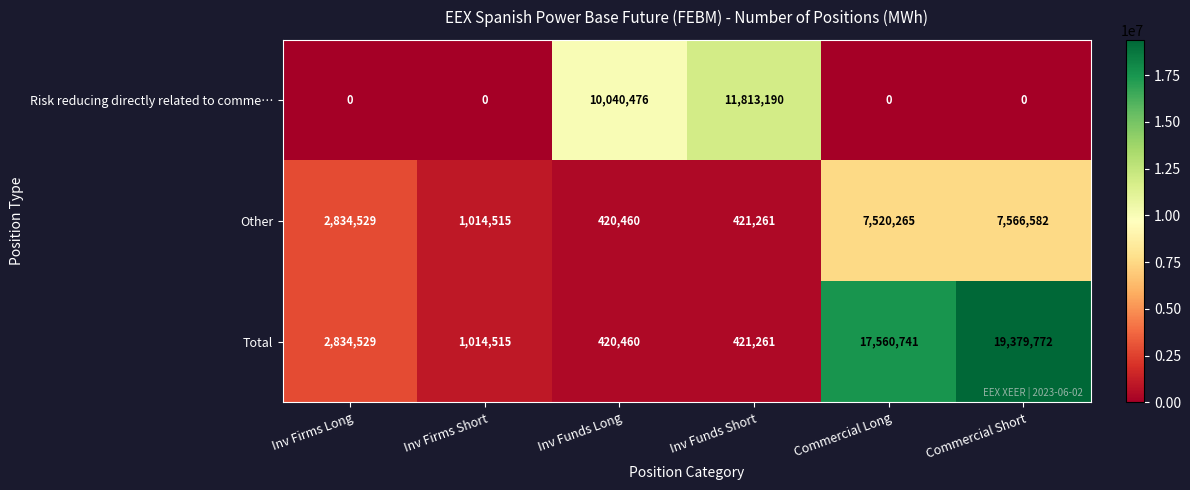

How many categories are shown in the chart?

6